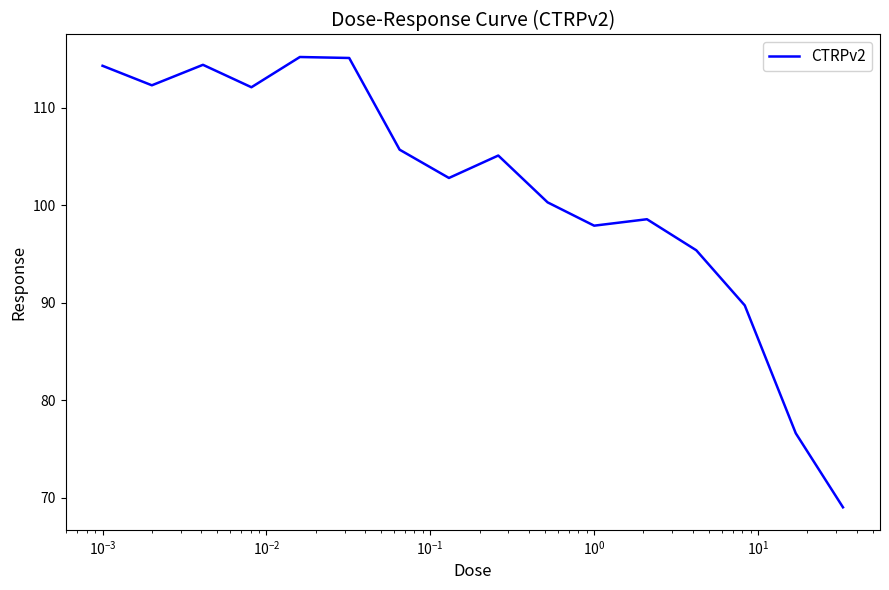

What is the maximum value shown in the chart?

115.2